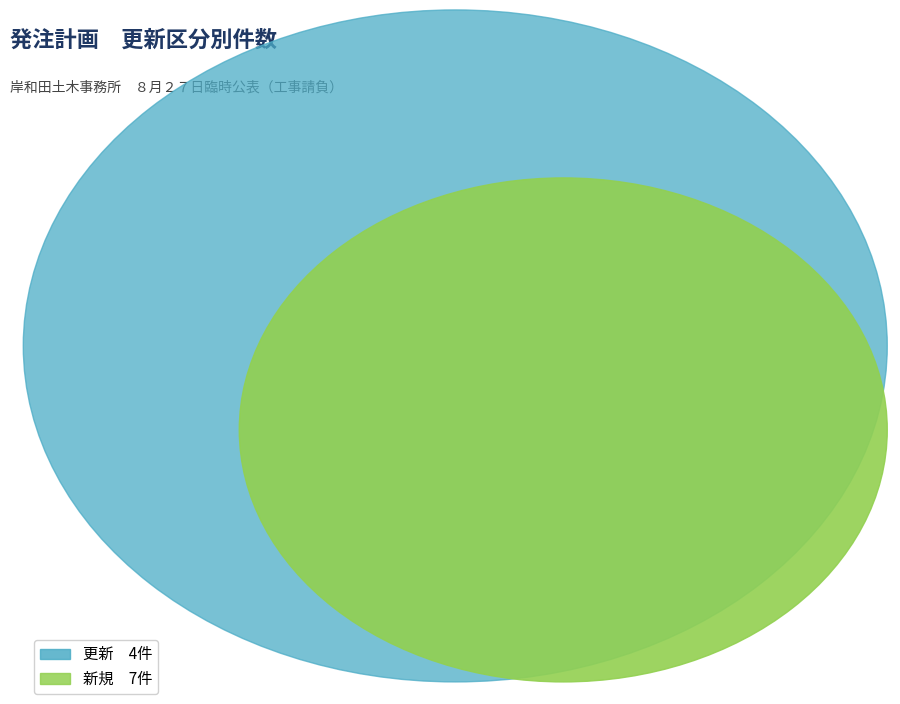

What is the change in value from 更新 to 新規?

+3